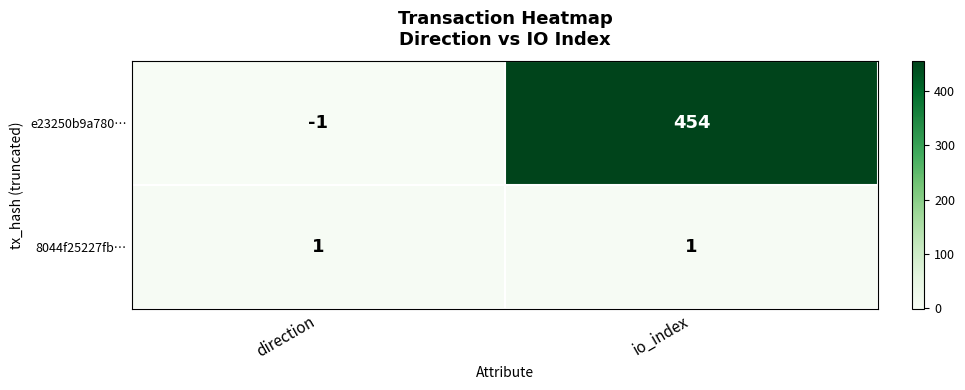

Between direction and io_index, which series saw the biggest shift?

e23250b9a780…